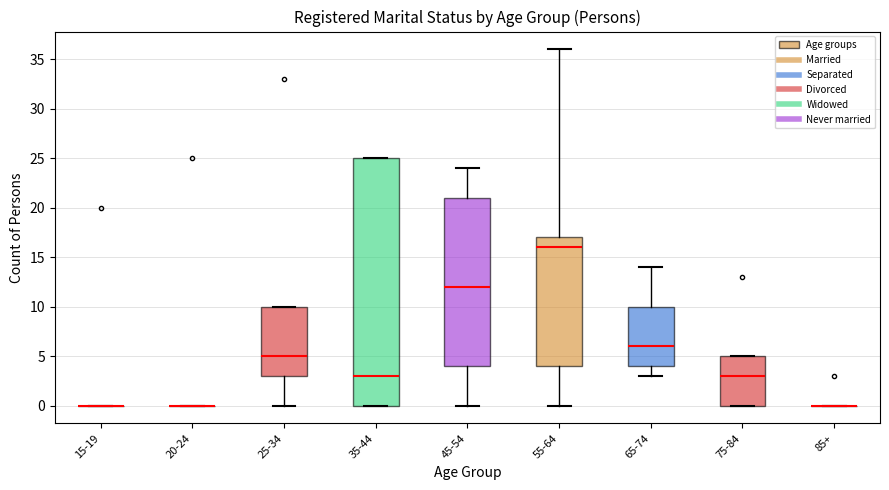

Reading left to right, read every box against the y-axis: the position of its median line, the range the box covers, and the ends of its whiskers. The values are not printed on the chart, so give them approximately, as read against the axis.

15-19: box collapsed to a line at 0, whiskers 0 to 0
20-24: box collapsed to a line at 0, whiskers 0 to 0
25-34: median 5, box 3 to 10, whiskers 0 to 10
35-44: median 3, box 0 to 25, whiskers 0 to 25
45-54: median 12, box 4 to 21, whiskers 0 to 24
55-64: median 16, box 4 to 17, whiskers 0 to 36
65-74: median 6, box 4 to 10, whiskers 3 to 14
75-84: median 3, box 0 to 5, whiskers 0 to 5
85+: box collapsed to a line at 0, whiskers 0 to 0